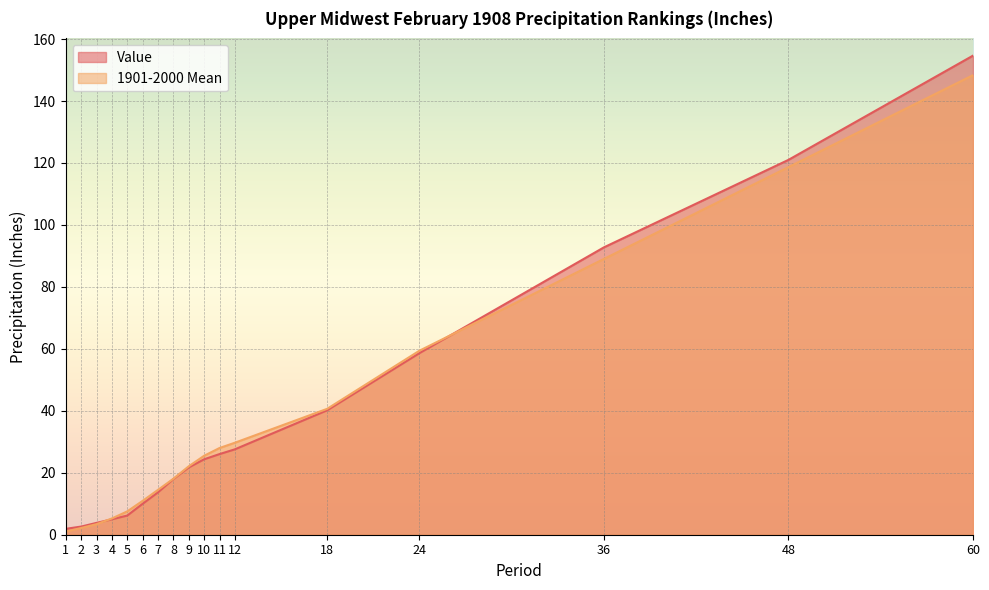

What is the total value across all series at 6?

20.9